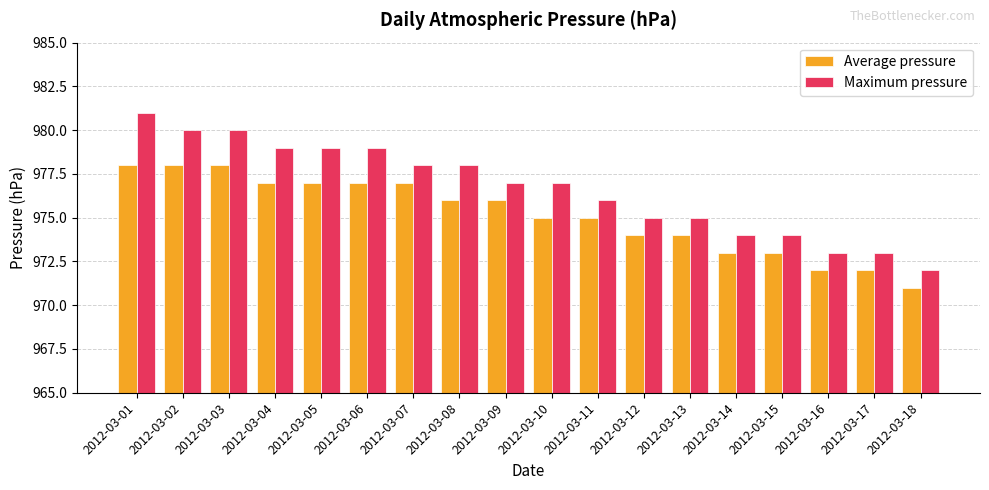

What is the sum of all Average pressure values?

17553